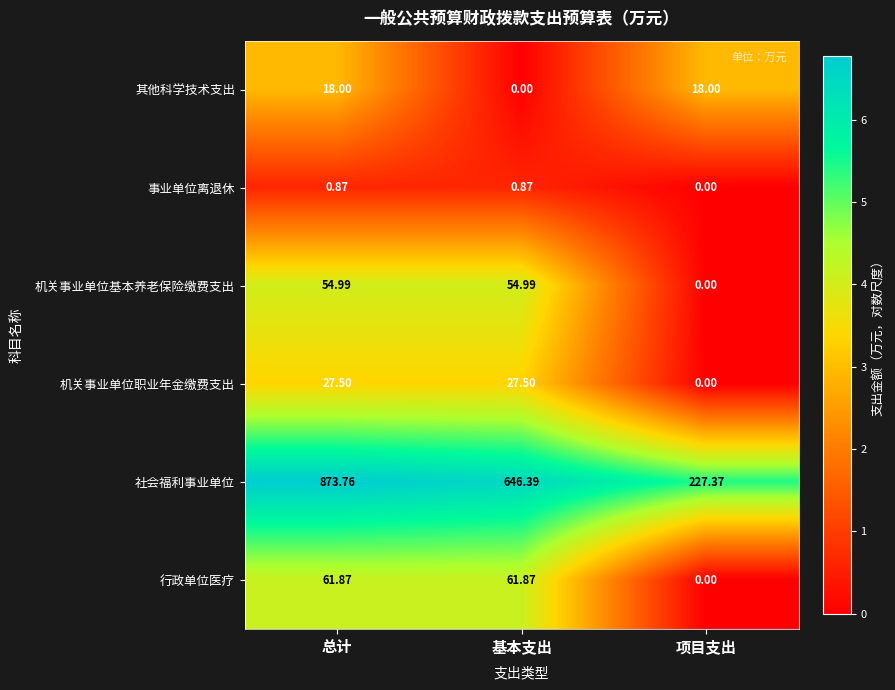

List the series in order of their peak value, lowest first.

事业单位离退休, 其他科学技术支出, 机关事业单位职业年金缴费支出, 机关事业单位基本养老保险缴费支出, 行政单位医疗, 社会福利事业单位